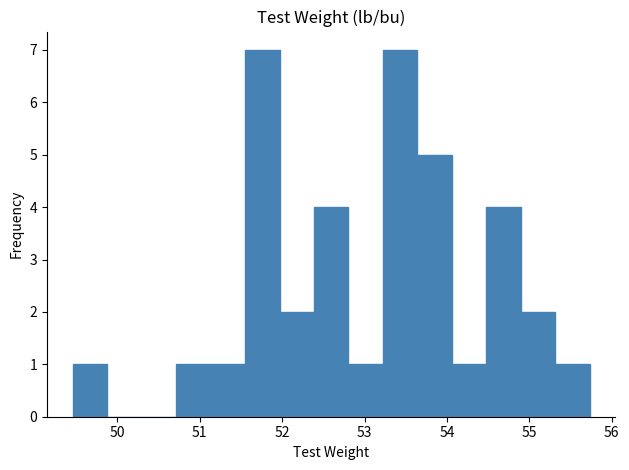

Reading left to right, transcribe this chart: for each bar, give the range it covers on the x-axis and its height. Neither the bar edges nor the heights are printed on the chart, so give them approximately, as read against the axes.

49.5 to 49.9: 1
49.9 to 50.3: 0
50.3 to 50.7: 0
50.7 to 51.1: 1
51.1 to 51.6: 1
51.6 to 52.0: 7
52.0 to 52.4: 2
52.4 to 52.8: 4
52.8 to 53.2: 1
53.2 to 53.6: 7
53.6 to 54.1: 5
54.1 to 54.5: 1
54.5 to 54.9: 4
54.9 to 55.3: 2
55.3 to 55.7: 1